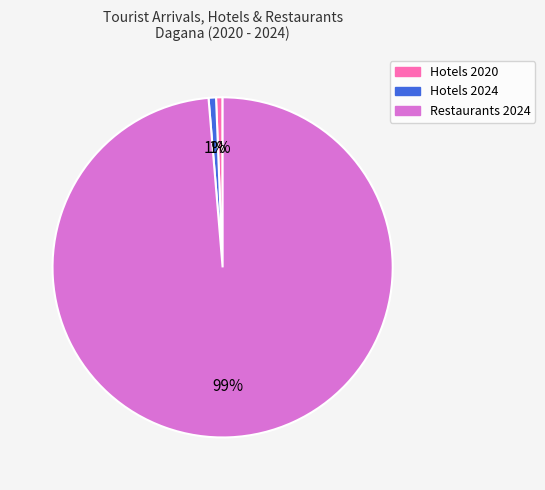

What is the largest slice in the pie chart?

Restaurants 2024